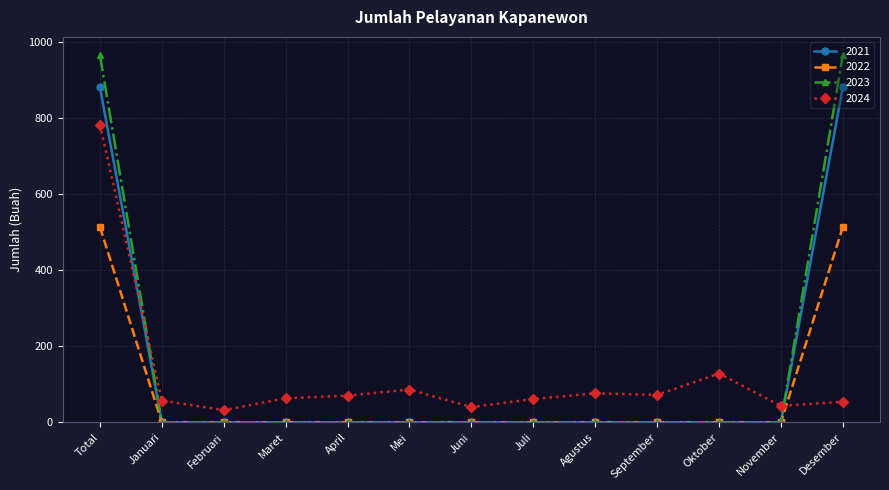

What is the spread (max minus min) of values at Agustus?

76